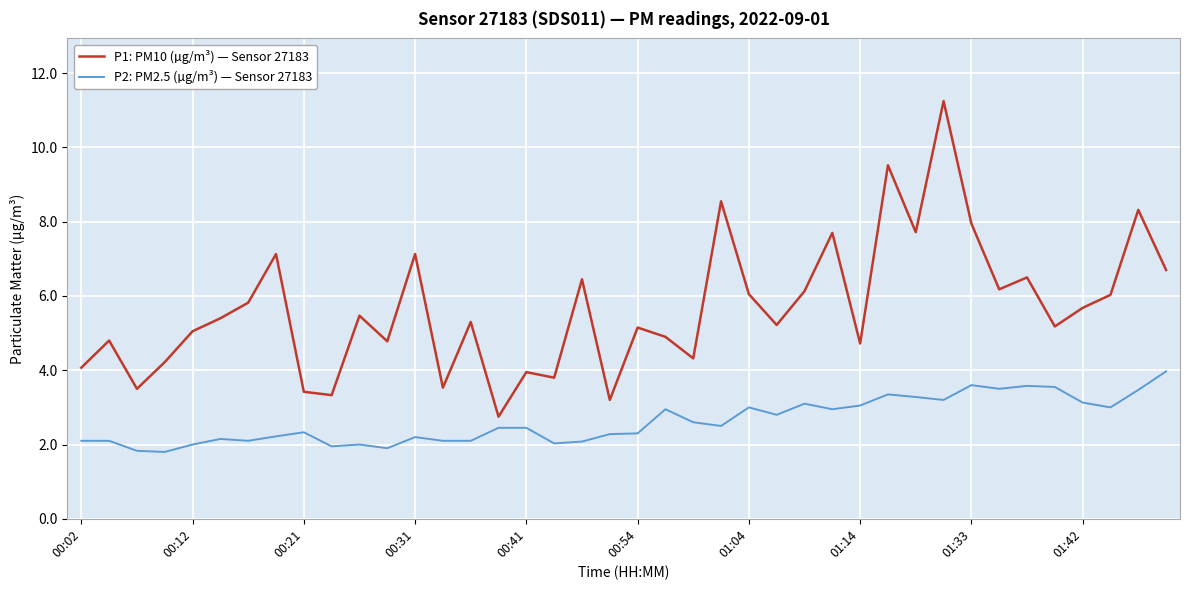

True or false: P1: PM10 (µg/m³) — Sensor 27183 and P2: PM2.5 (µg/m³) — Sensor 27183 cross at least once.

False